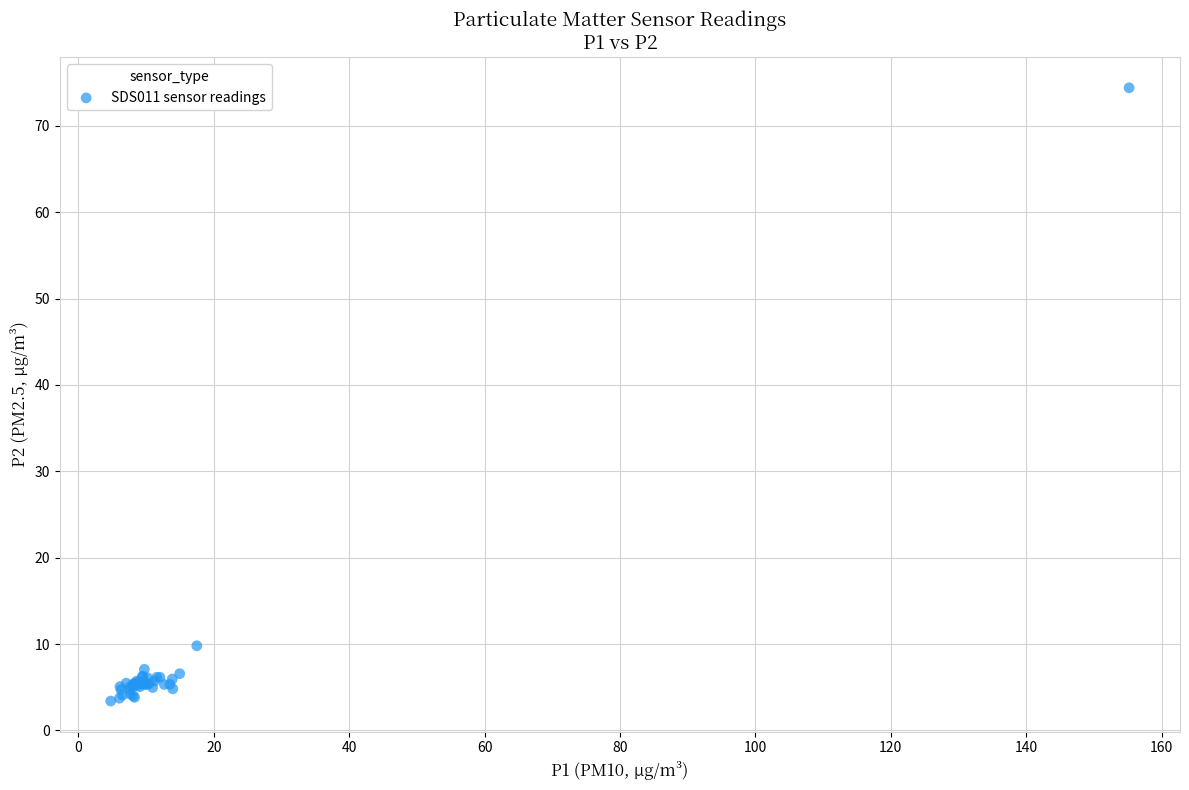

What Y value in the scatter plot is closest to 38?

9.8